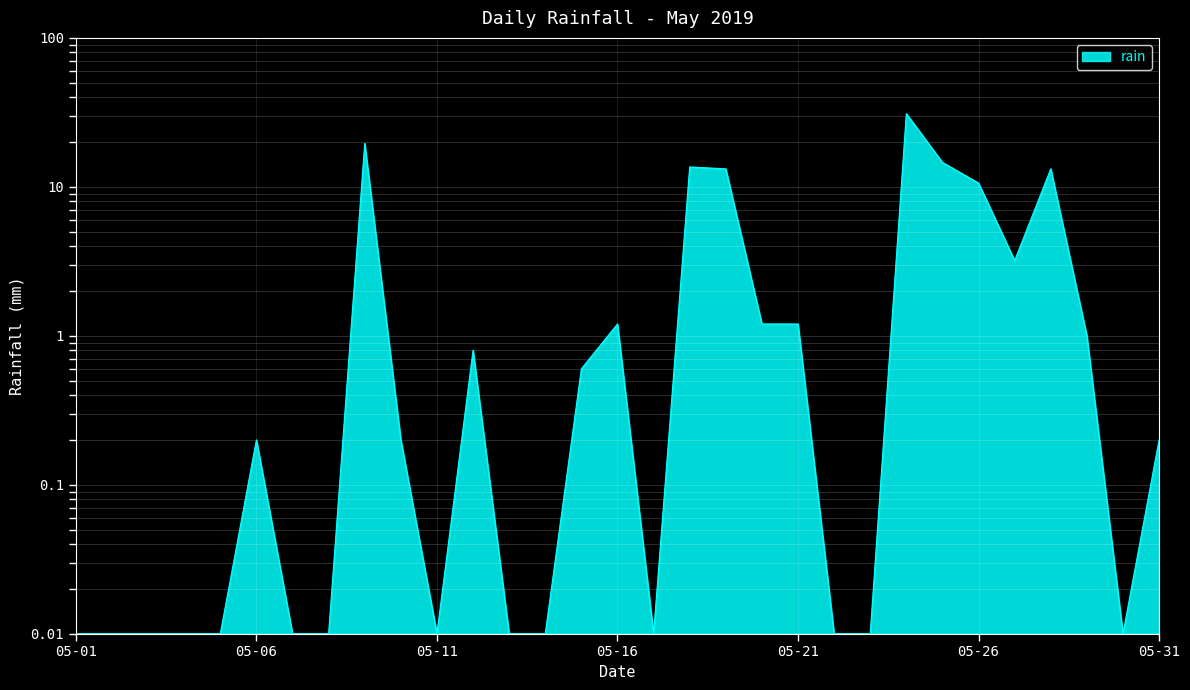

What is the ratio of the value at 2019-05-28 to the value at 2019-05-19?

1.0